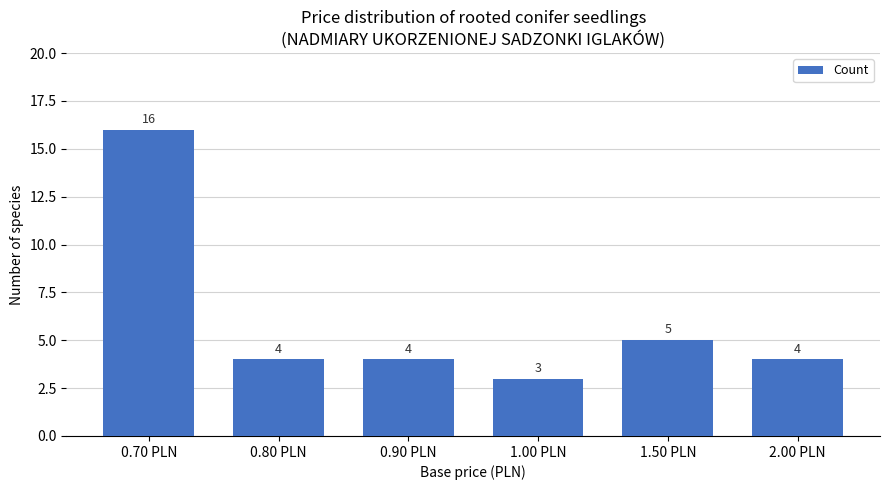

True or false: the data shows 4 at 0.90 PLN.

True